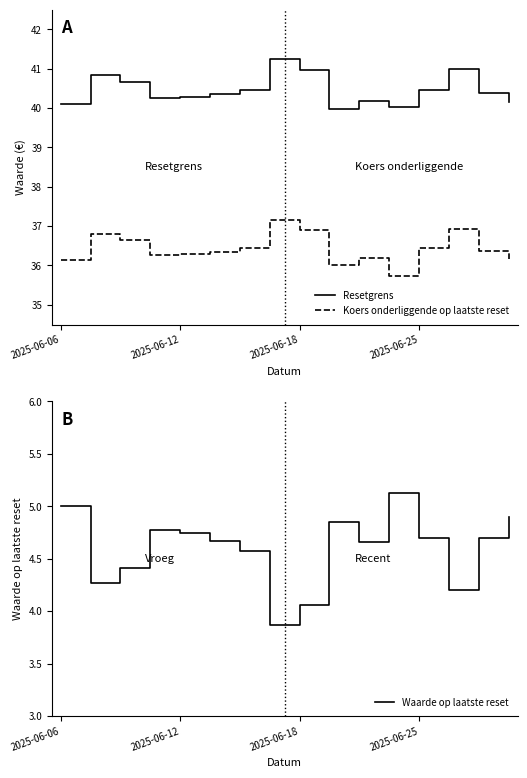

Is this an area chart (filled region under the line)?

No